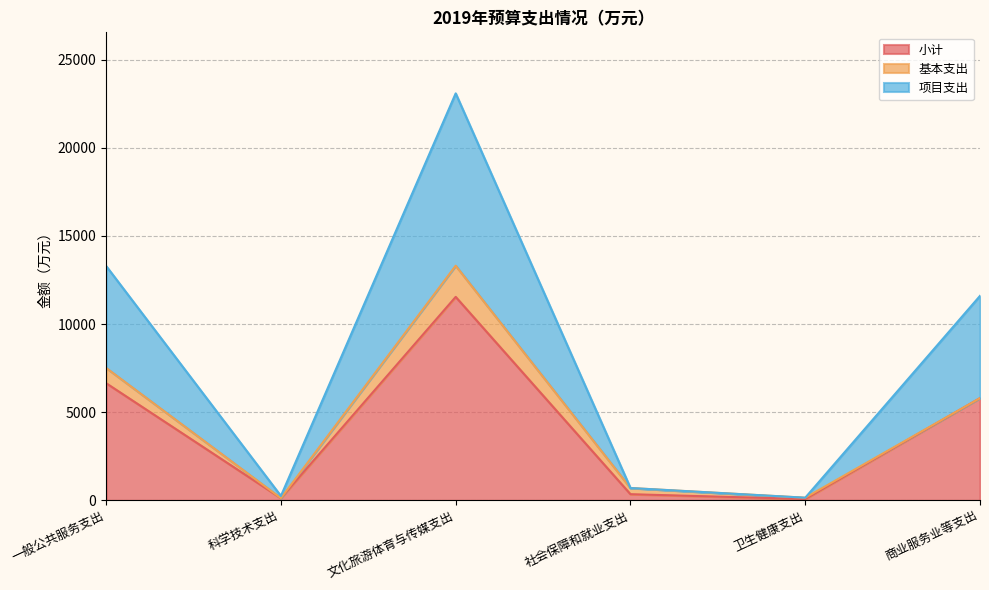

What is the difference between the 项目支出 values at 一般公共服务支出 and 卫生健康支出?

13141.2